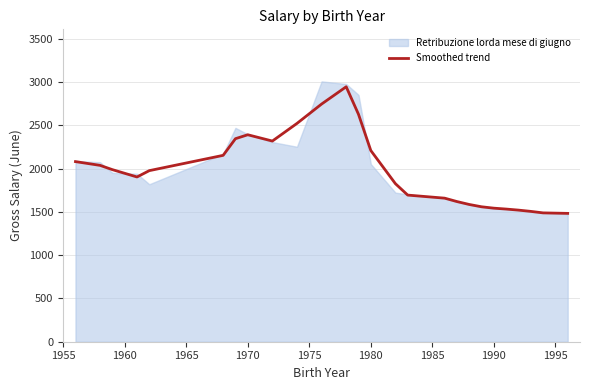

What is the value of the 9th point from the left?

2318.0